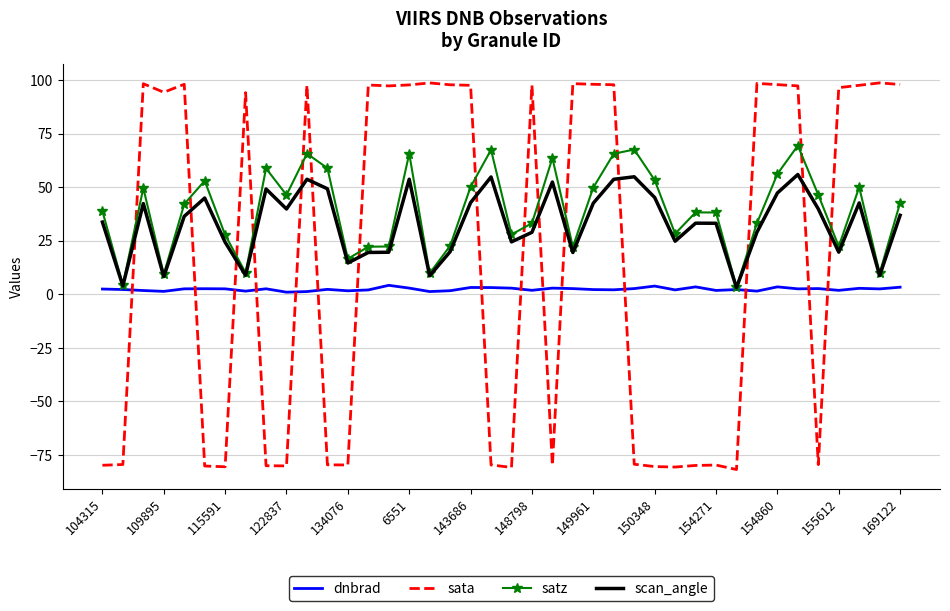

True or false: sata has more than 1 interior local peaks.

True